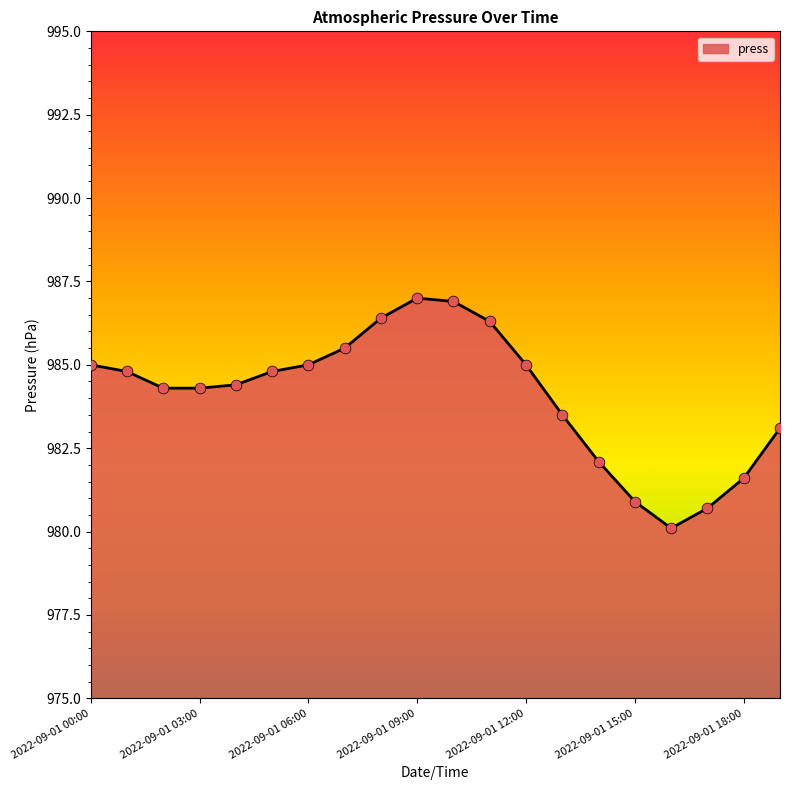

What is the smallest value displayed?

980.1